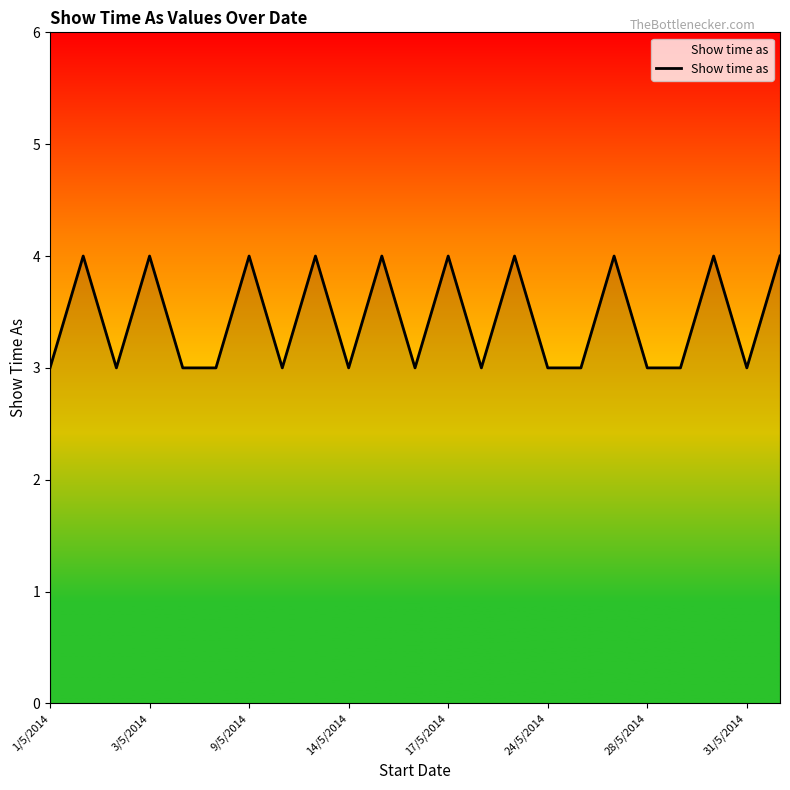

What is the minimum value shown in the chart?

3